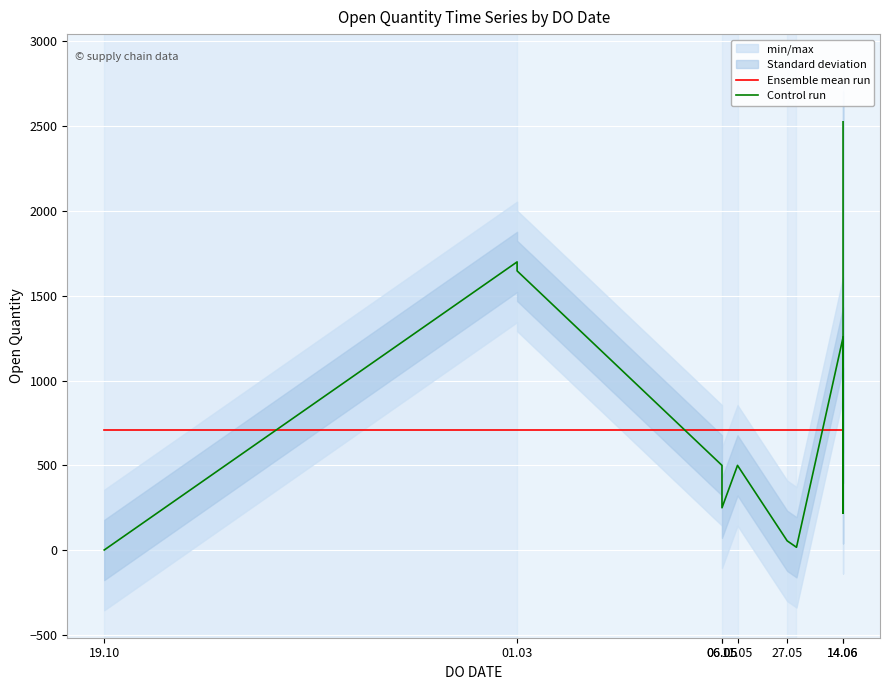

What value does the Control run series have at 11.05?

500.0